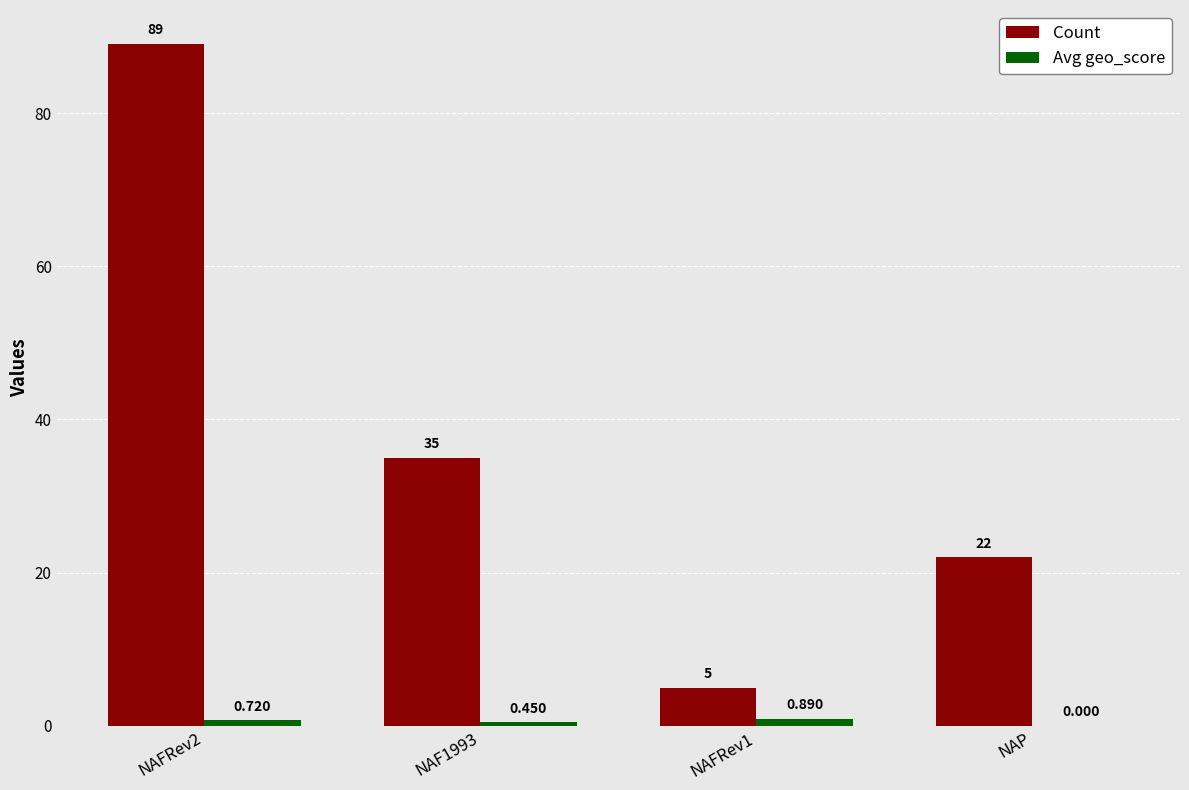

How many groups of bars are there?

4